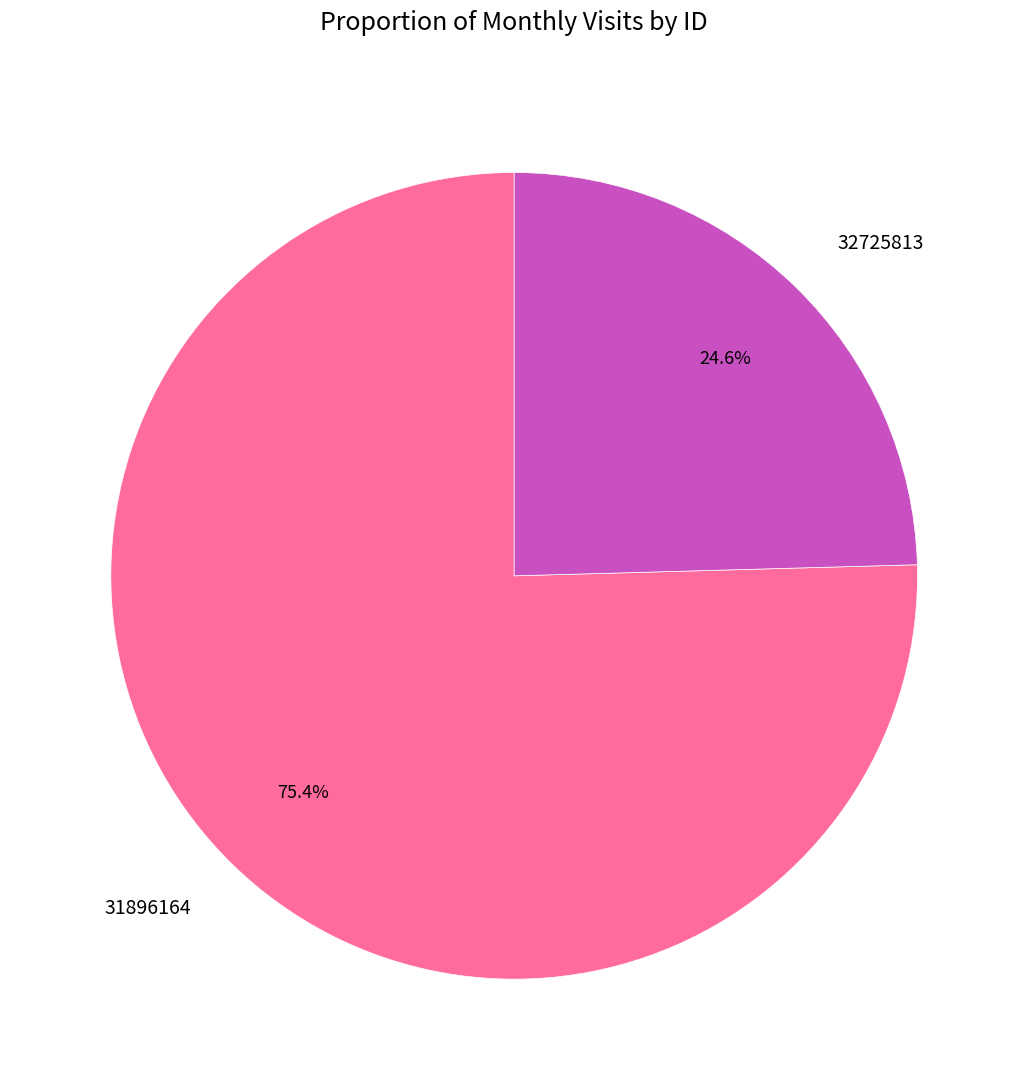

Is the sum of 32725813 and 31896164 greater than half?

Yes